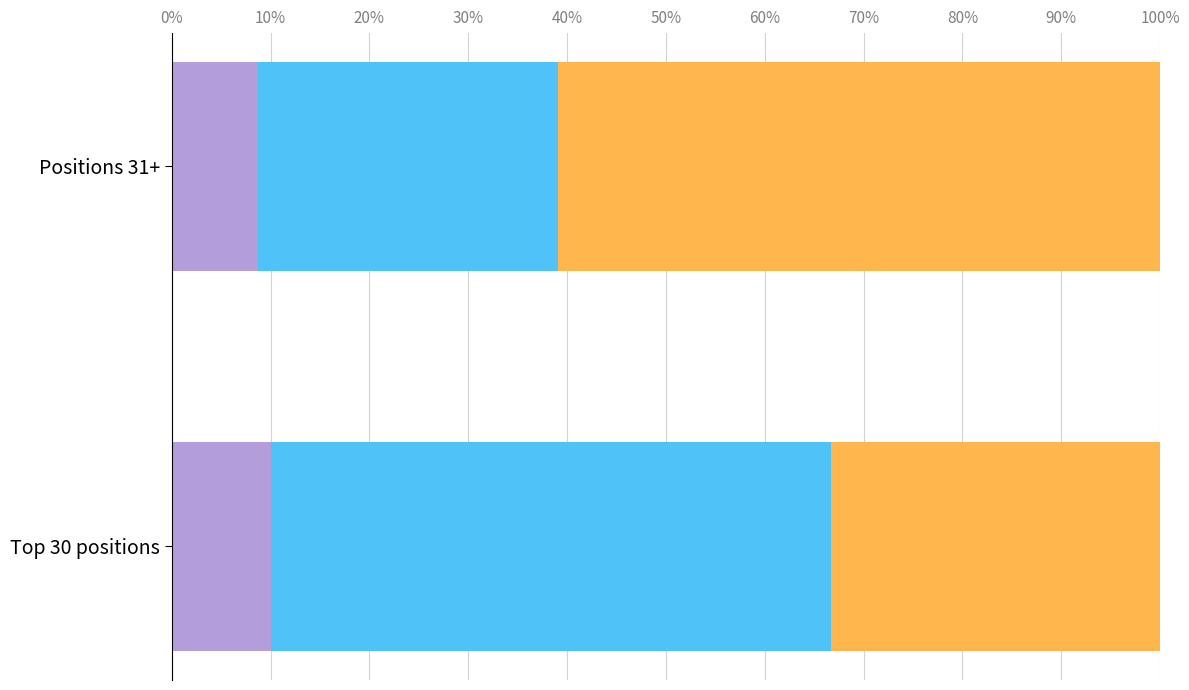

What is the total value across all series at Positions 31+?

100.0